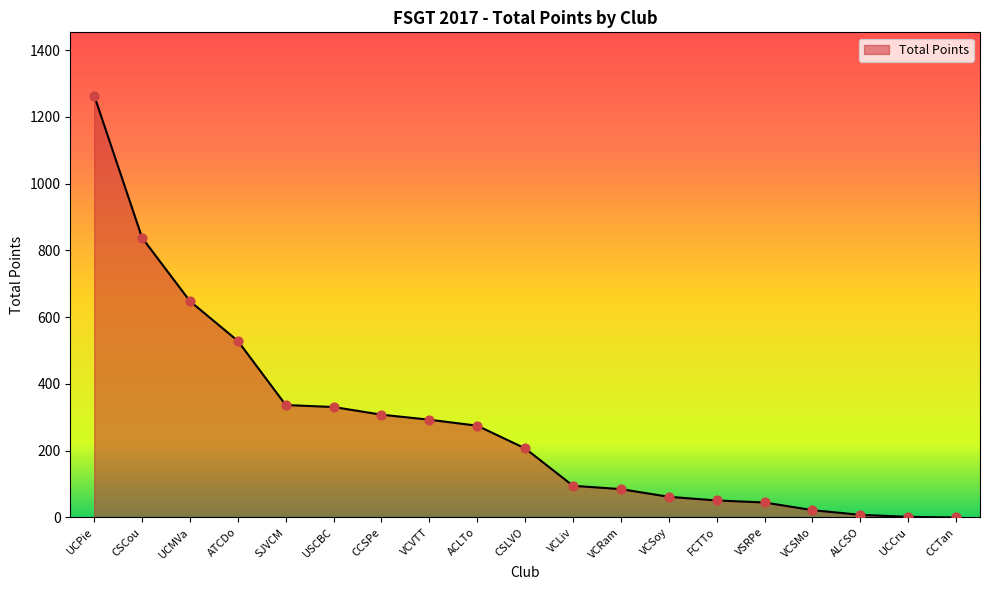

Between ACLTo and USCBC, which is larger?

USCBC